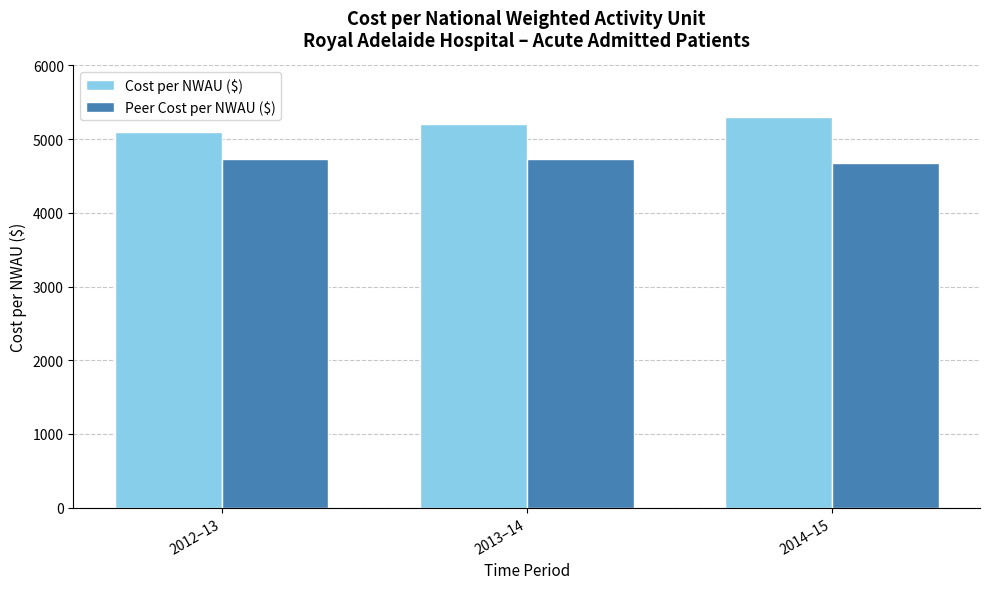

What is the lowest value of the Cost per NWAU ($) series?

5100